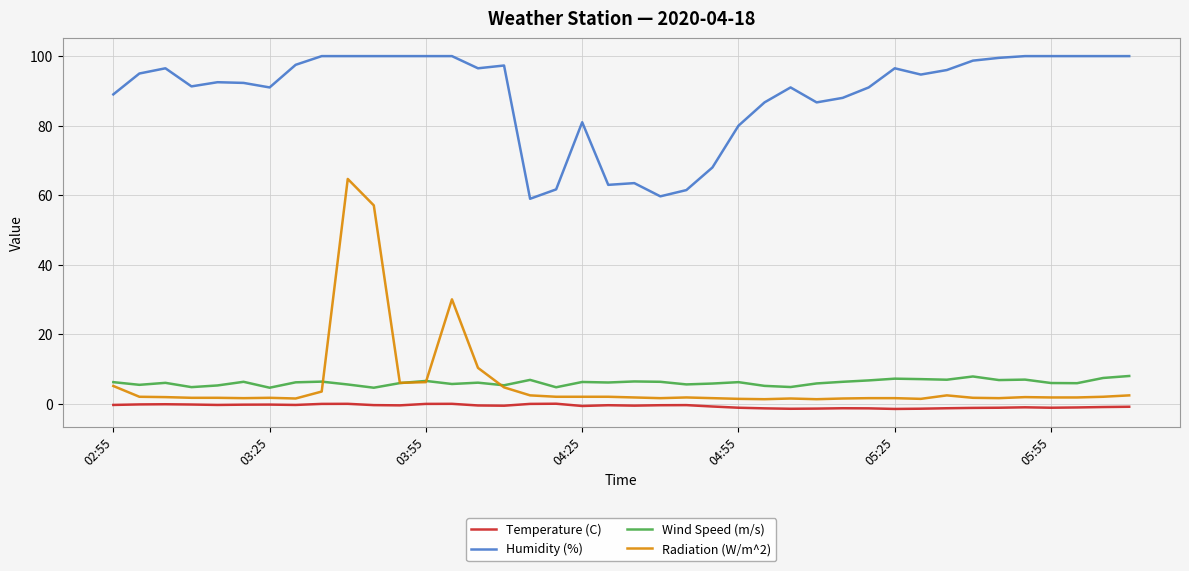

True or false: Radiation (W/m^2) and Humidity (%) cross at least once.

False